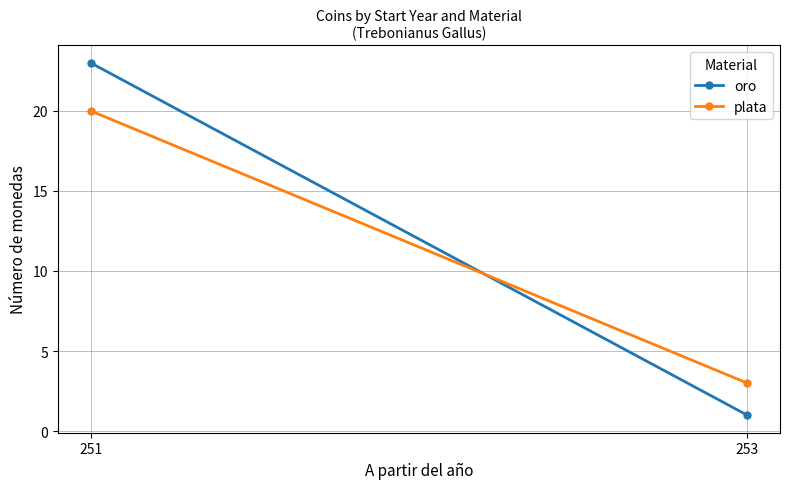

Count the oro values in the range 1 to 23.

2